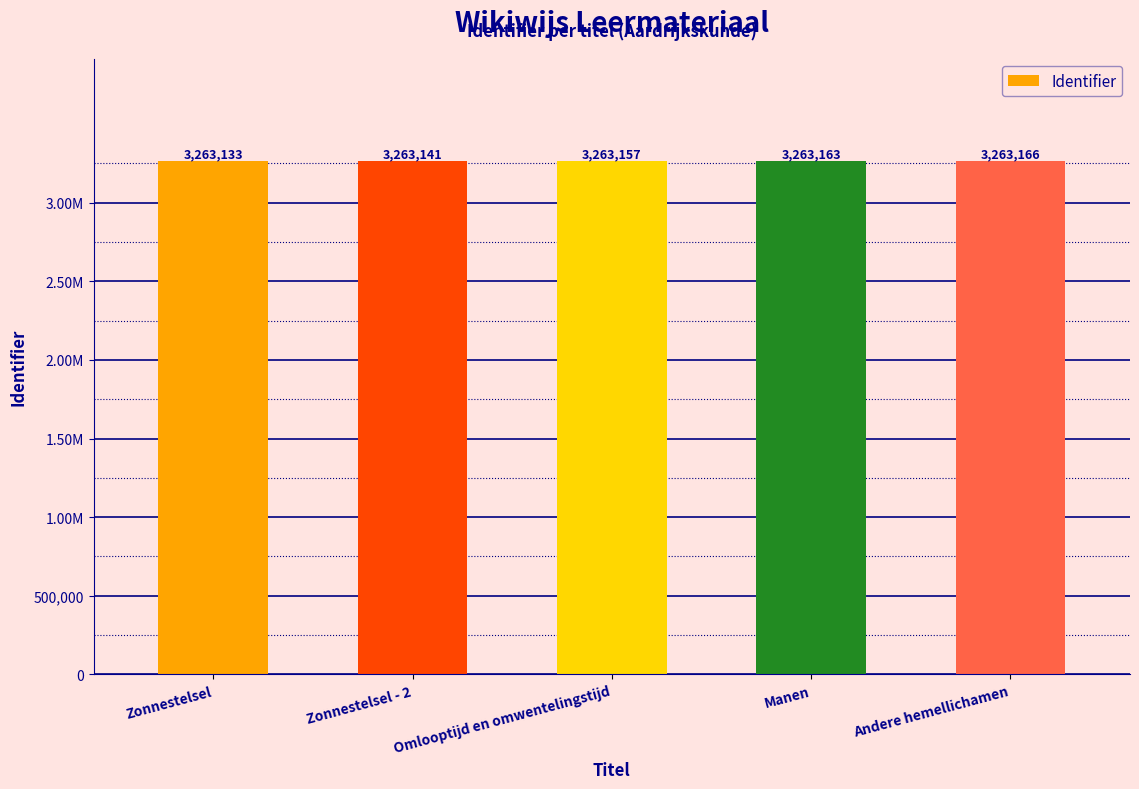

Which category has the highest value across all series?

Andere hemellichamen